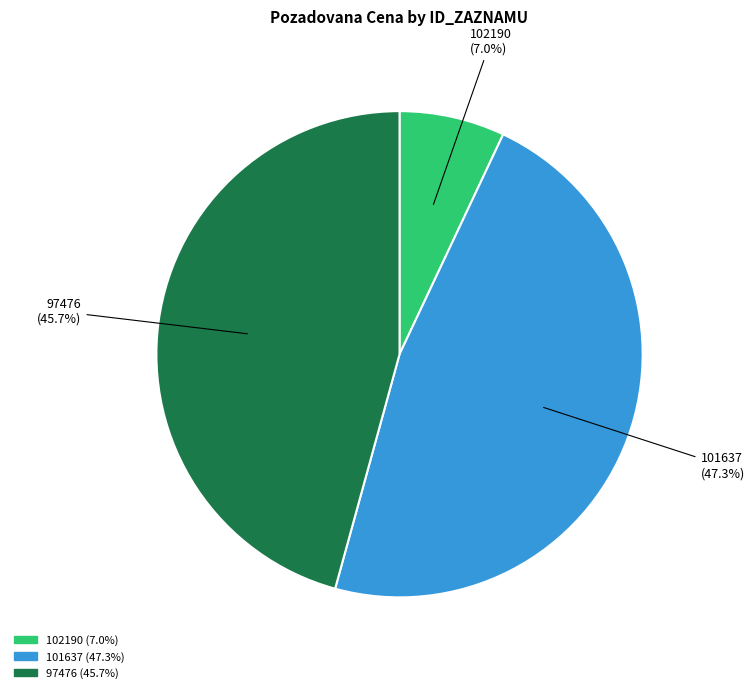

Which category has the biggest portion of the pie?

101637